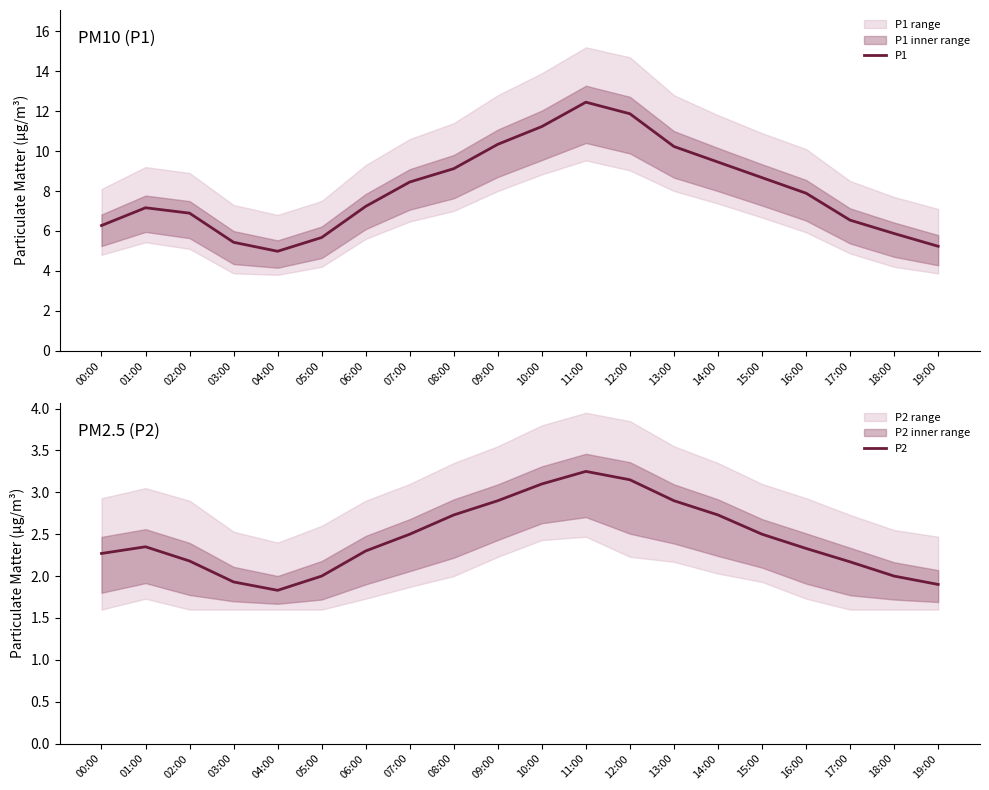

Reading left to right, list all the values displayed in this chart.

P1: 00:00=6.3	01:00=7.2	02:00=6.9	03:00=5.4	04:00=5.0	05:00=5.7	06:00=7.2	07:00=8.4	08:00=9.1	09:00=10.3	10:00=11.2	11:00=12.4	12:00=11.9	13:00=10.2	14:00=9.4	15:00=8.7	16:00=7.9	17:00=6.5	18:00=5.9	19:00=5.2
P2: 00:00=2.3	01:00=2.4	02:00=2.2	03:00=1.9	04:00=1.8	05:00=2.0	06:00=2.3	07:00=2.5	08:00=2.7	09:00=2.9	10:00=3.1	11:00=3.2	12:00=3.1	13:00=2.9	14:00=2.7	15:00=2.5	16:00=2.3	17:00=2.2	18:00=2.0	19:00=1.9